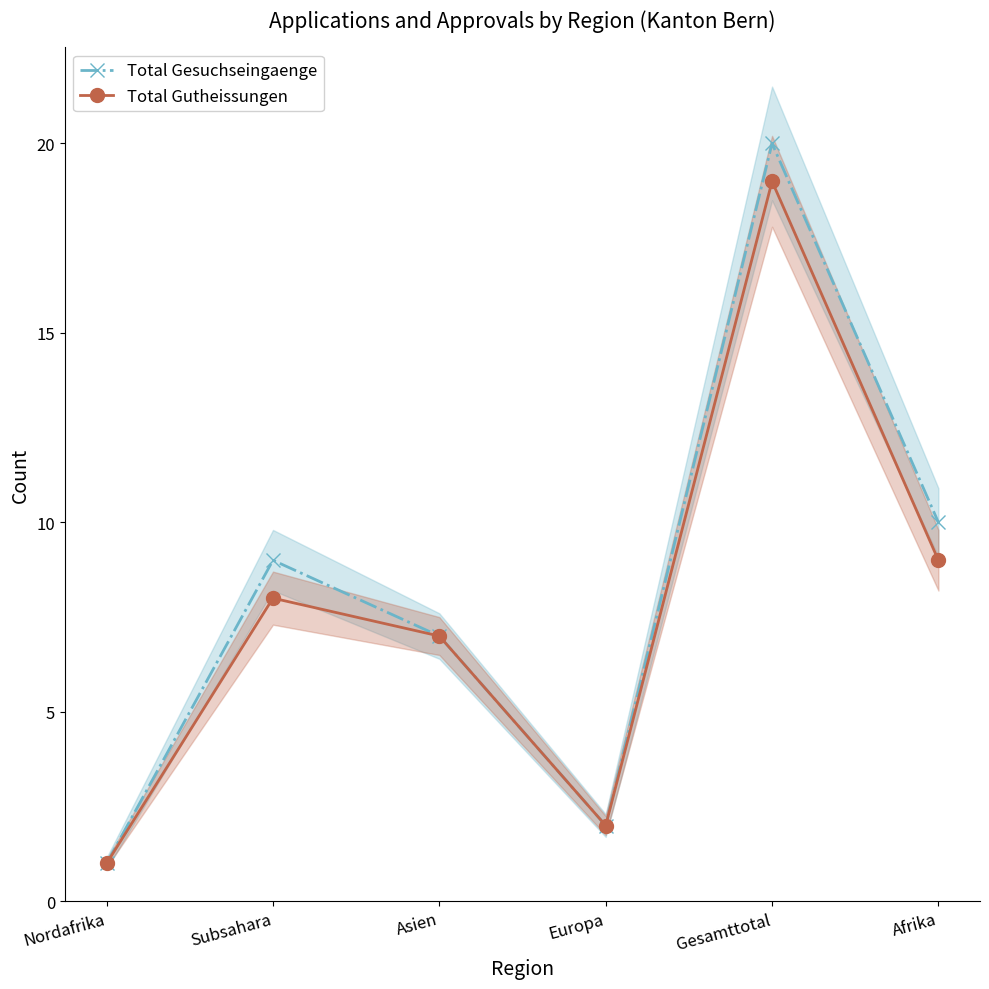

Rank the series at Europa from lowest to highest value.

Total Gesuchseingaenge, Total Gutheissungen